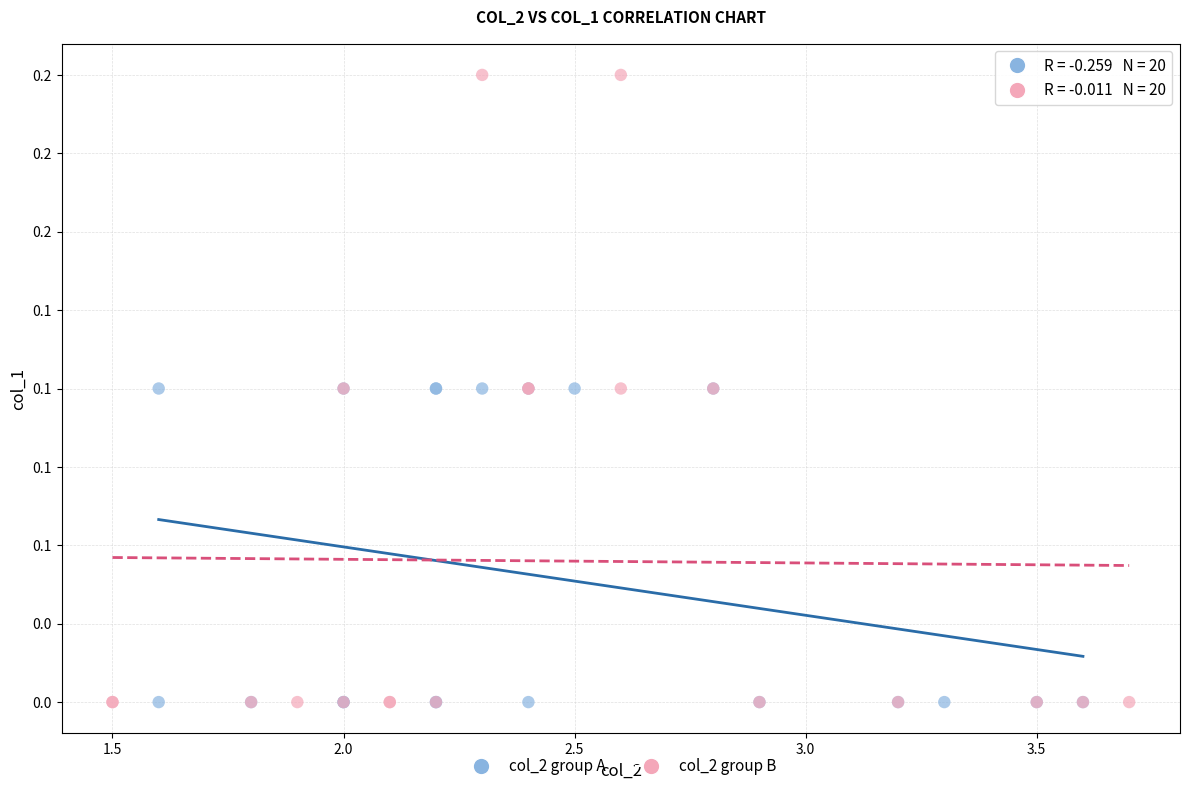

What are all the series names shown in the legend?

col_2 group A, col_2 group B